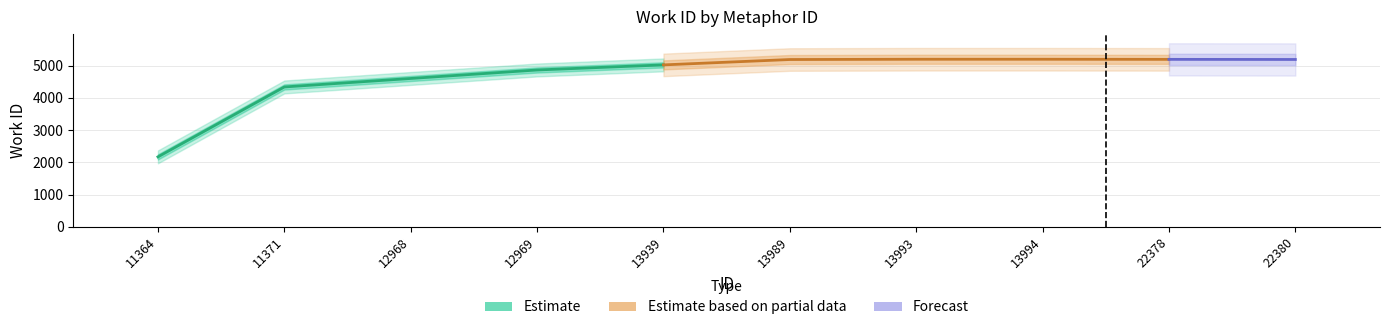

The chart shows a value of 2.1 at 12969. True or false?

False